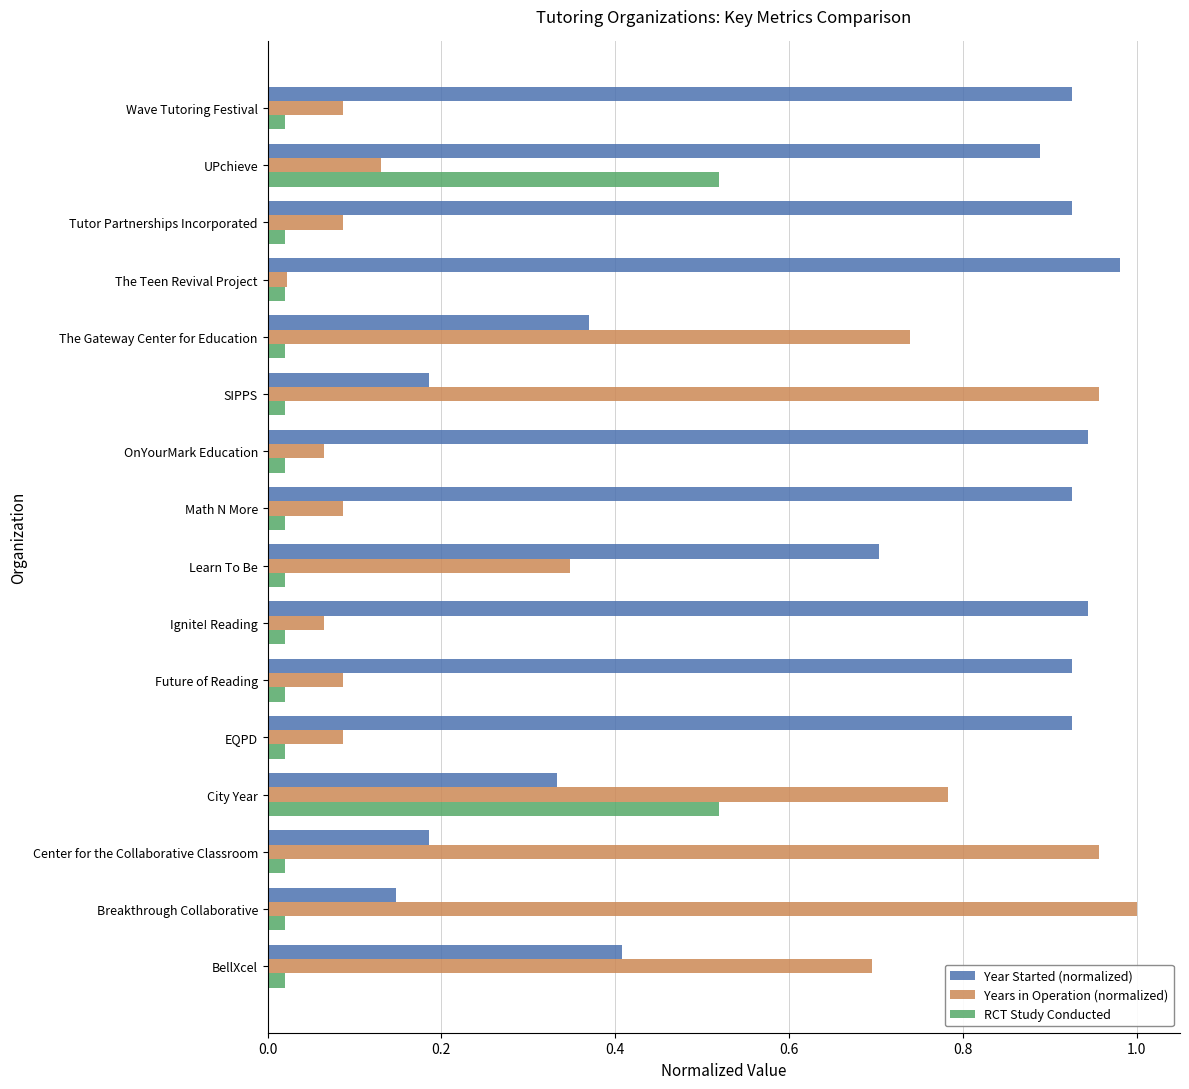

Rank the series by their maximum value, from highest to lowest.

Years in Operation (normalized), Year Started (normalized), RCT Study Conducted